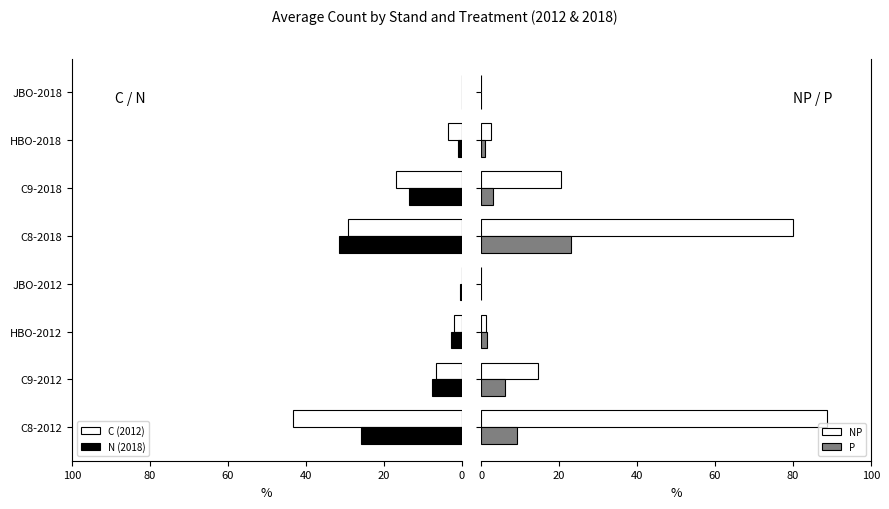

Between C8-2012 and HBO-2012, which series saw the biggest shift?

NP